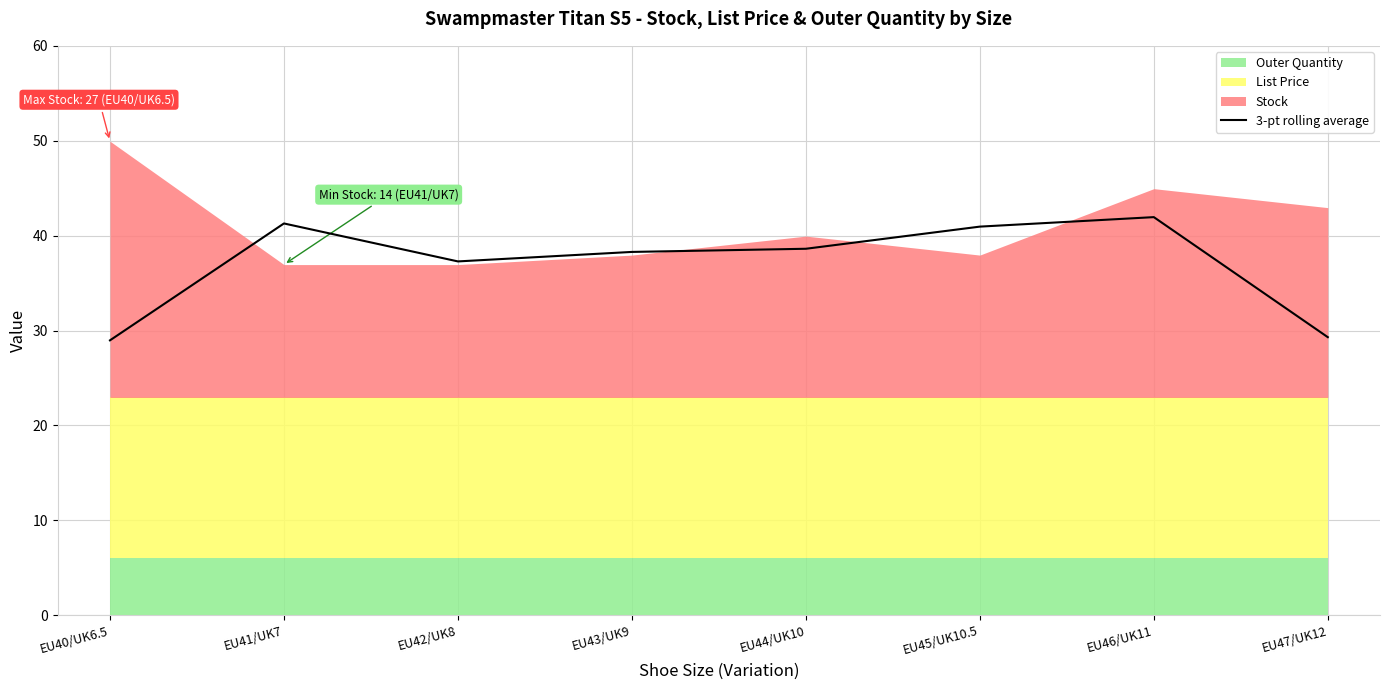

Where does the data first go above 38?

EU41/UK7